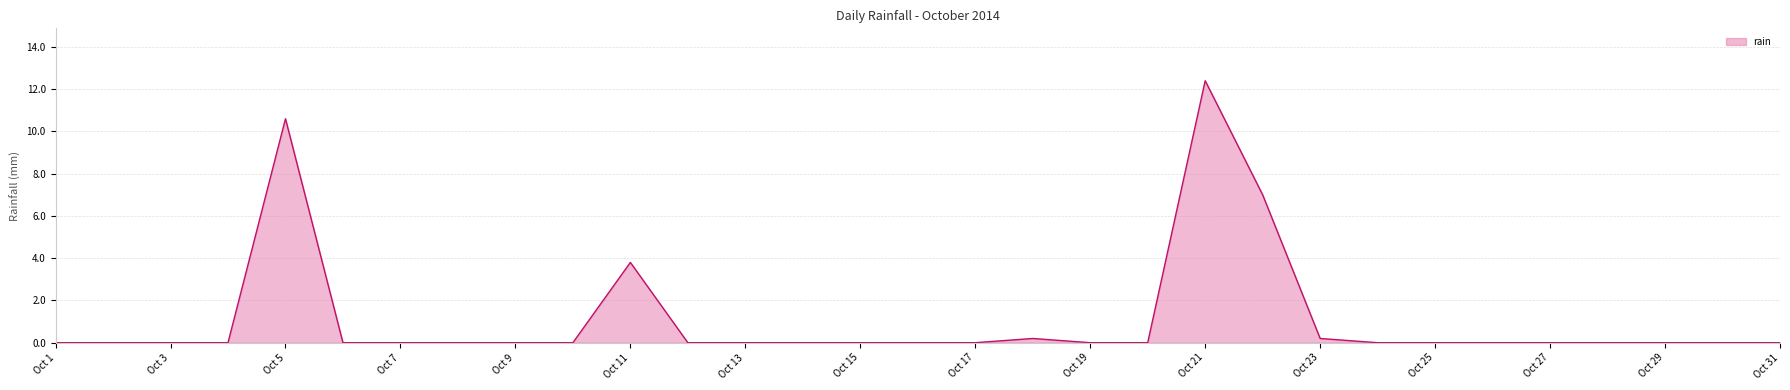

What is the greatest value displayed?

12.4